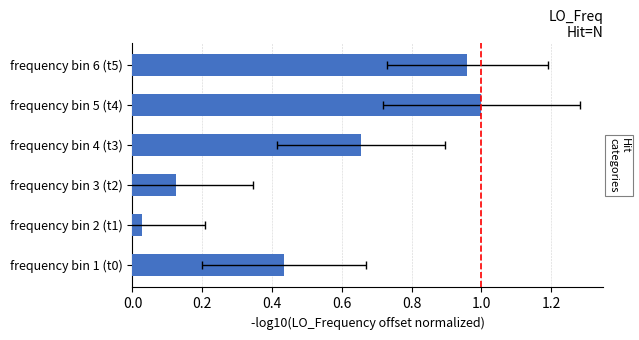

What is the sum of all values?

3.2